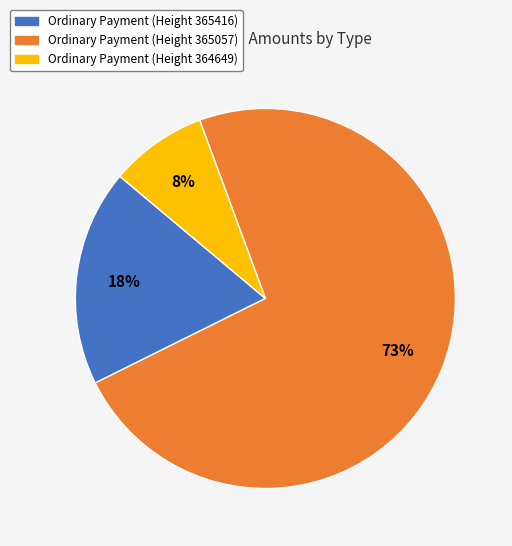

Is there a majority slice in this chart?

Yes